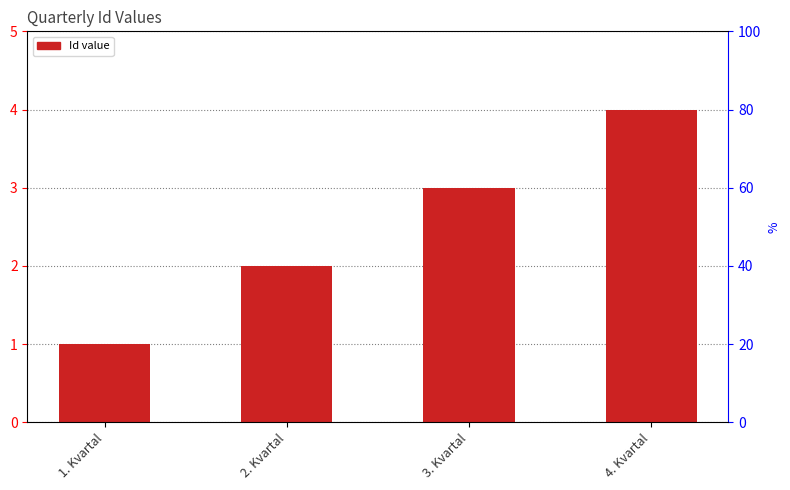

Does the chart contain stacked bars?

No